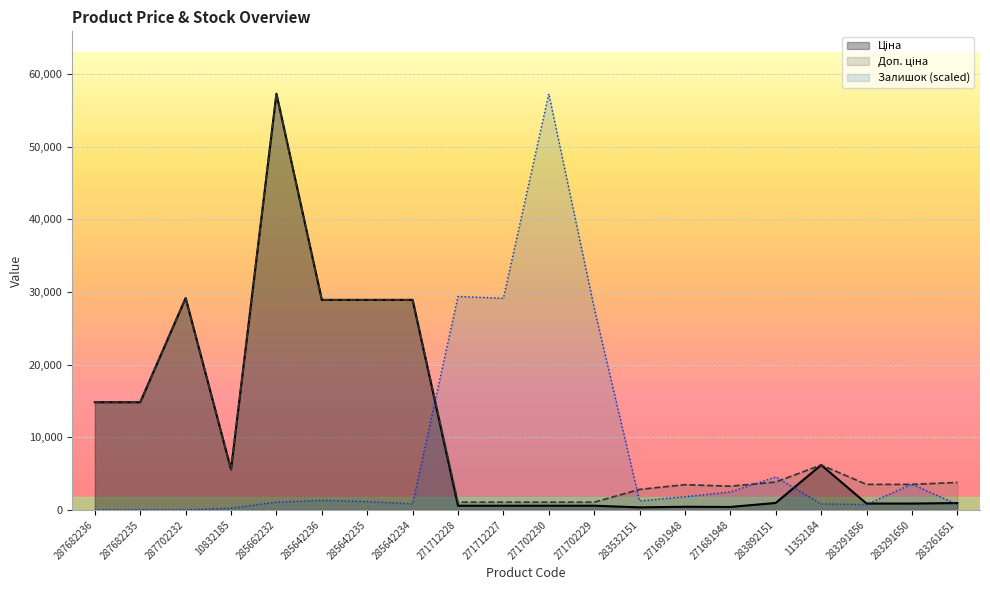

What is the difference between the Залишок values at 271702229 and 271712228?

1567.6